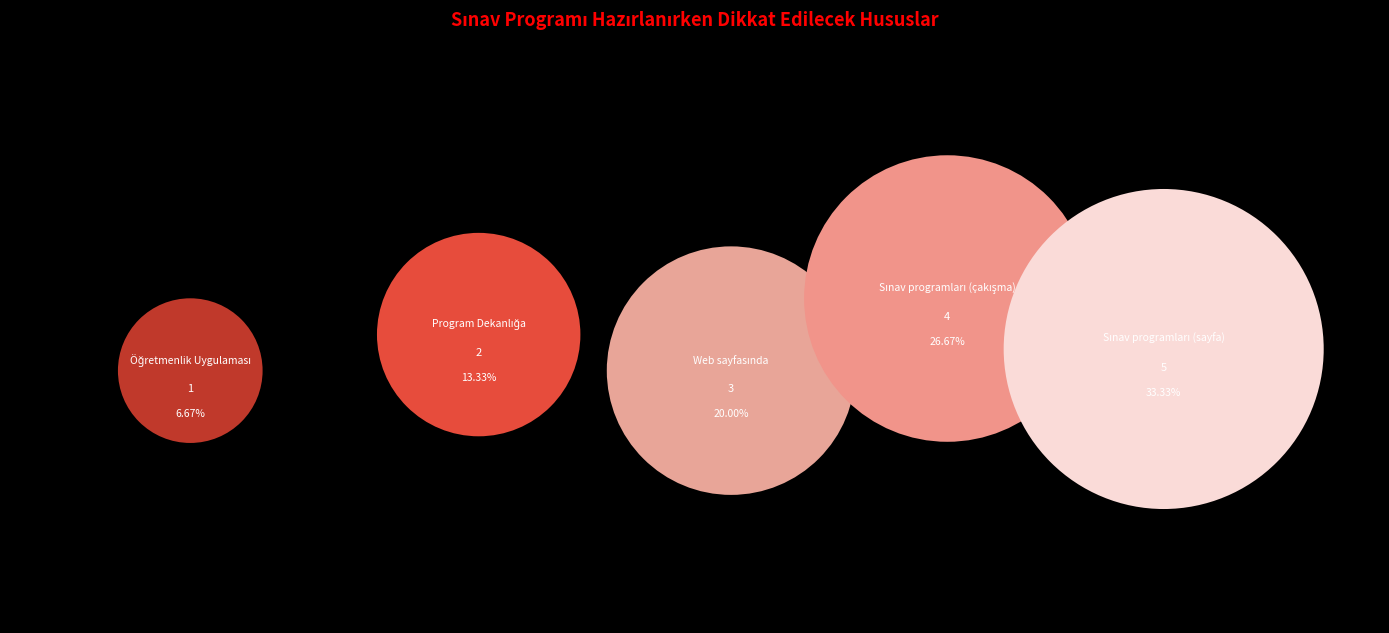

Does Program Dekanlığa represent more than half of the total?

No